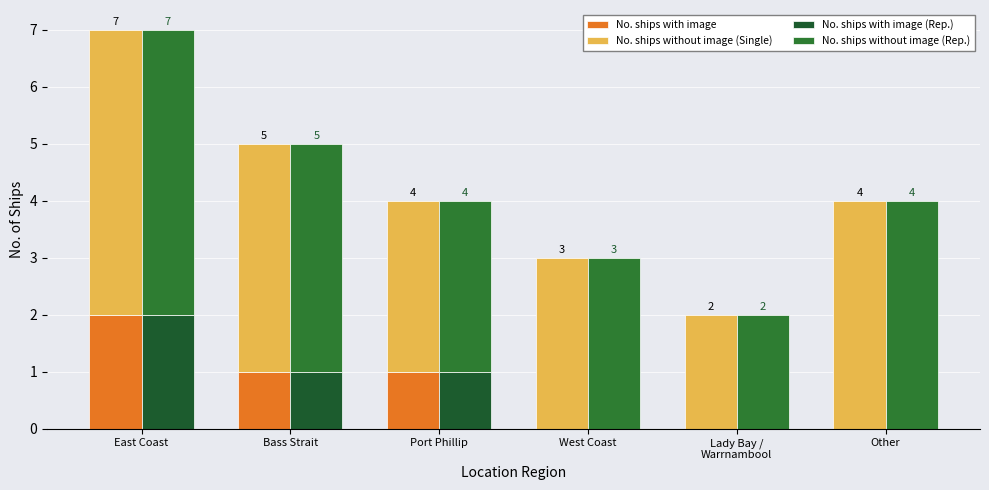

How many categories are shown in the chart?

6